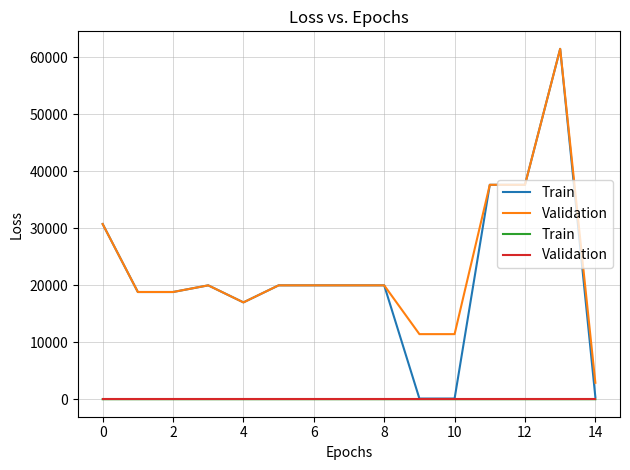

Which series has the widest spread of values?

Train